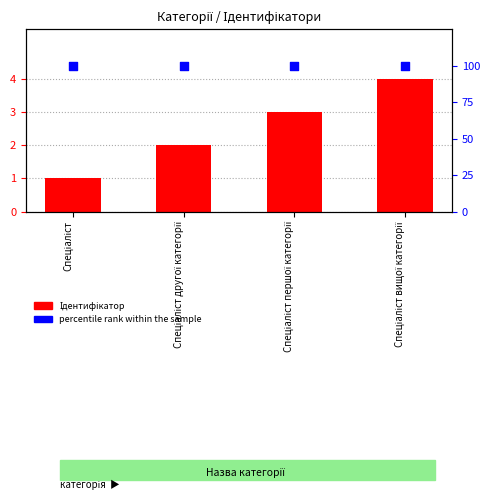

Which series has the largest total across all categories?

percentile rank within the sample